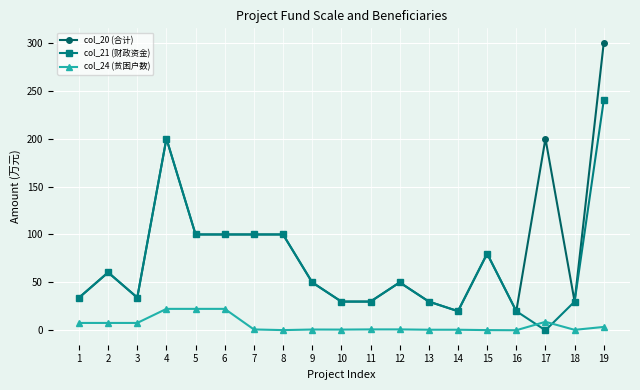

What is the sum of all col_21 (财政资金) values?

1308.6